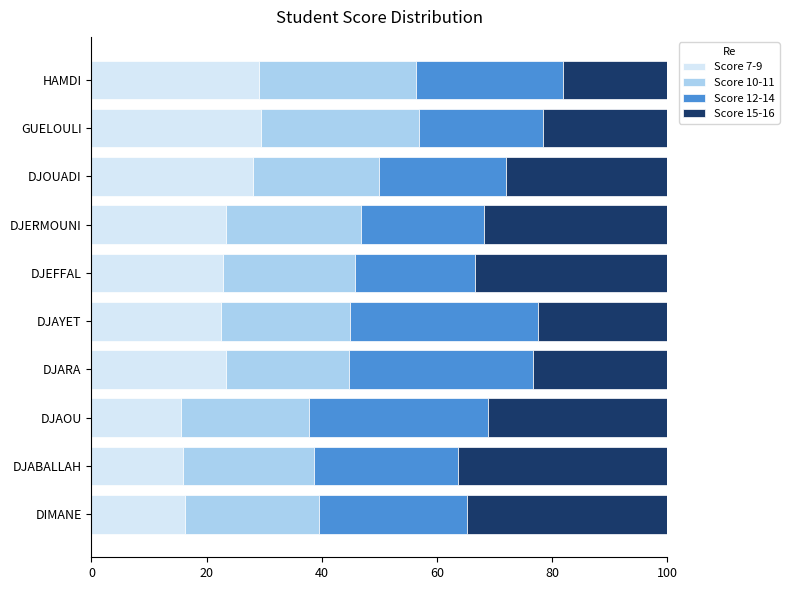

What is the average value of the Score 7-9 series?

22.6